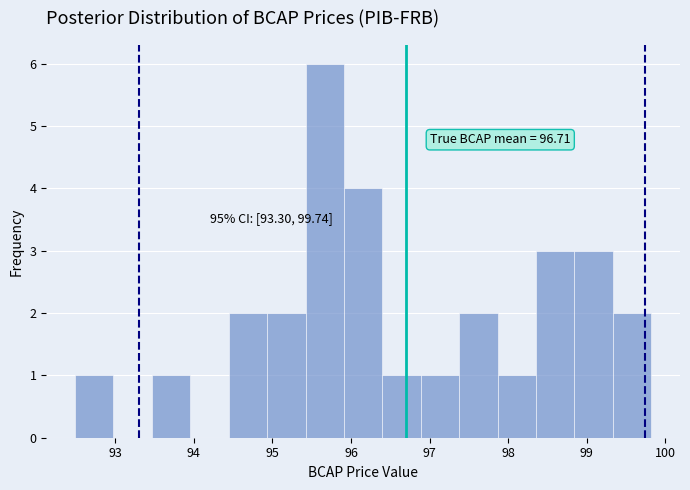

Over which range of the x-axis is the bar tallest?

95.4 to 95.9